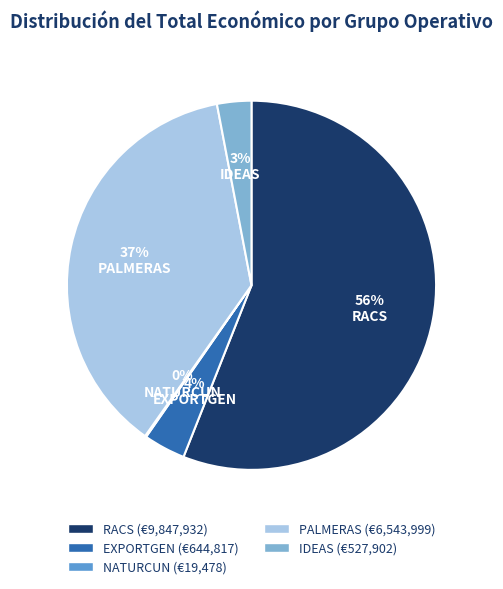

To the nearest percent, what is the difference between the largest and smallest slice percentages?

56%